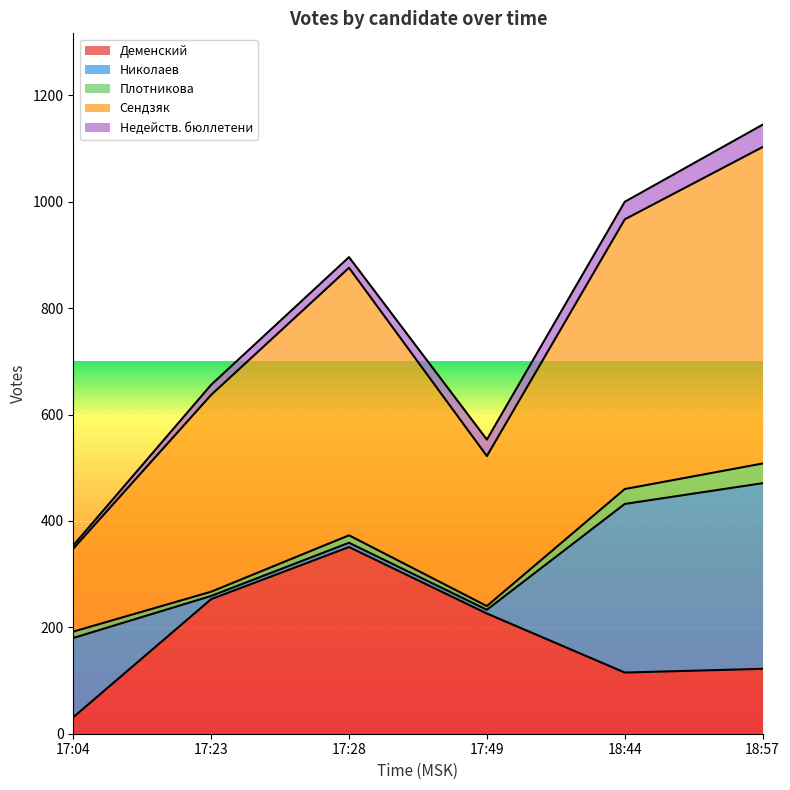

How many data points in Недейств. бюллетени are above 31?

2